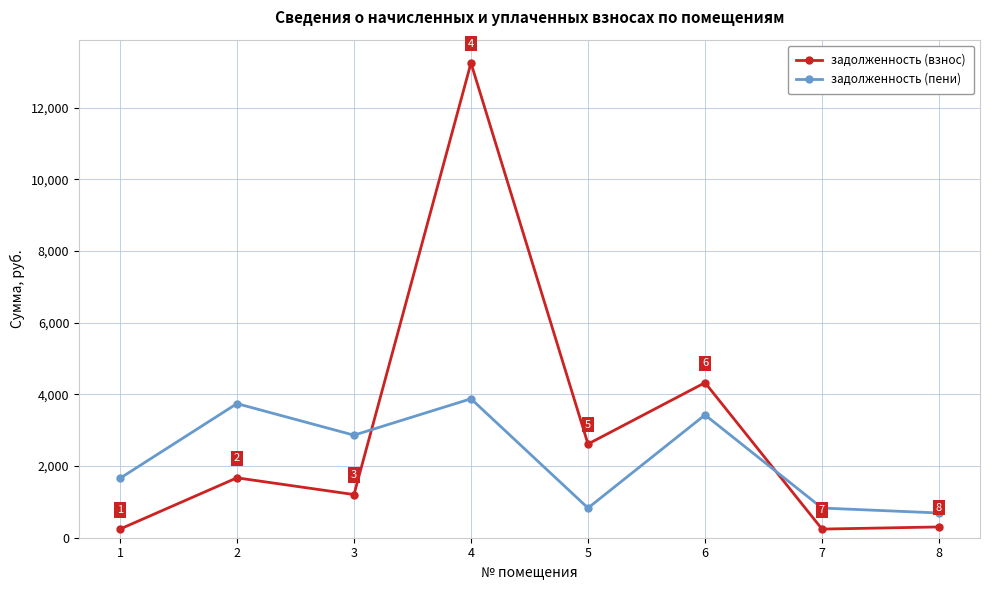

What is the value of the задолженность (взнос) point at the 4th from the left?

13249.7